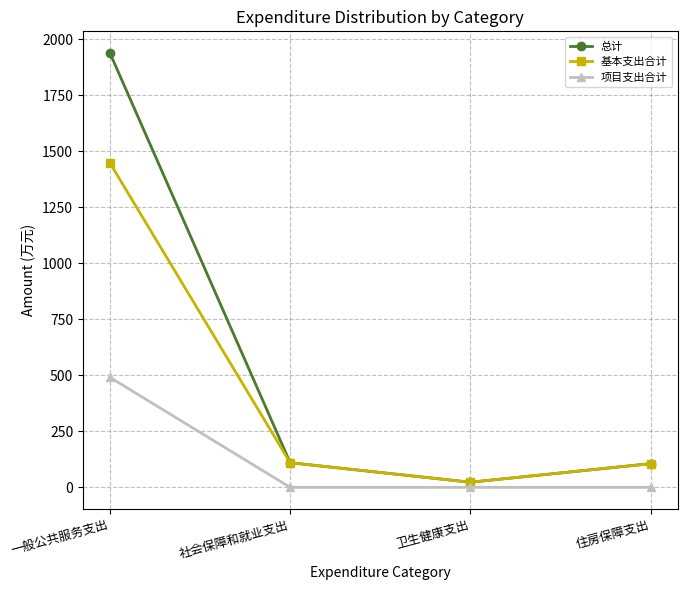

What is the total value across all series at 卫生健康支出?

45.6